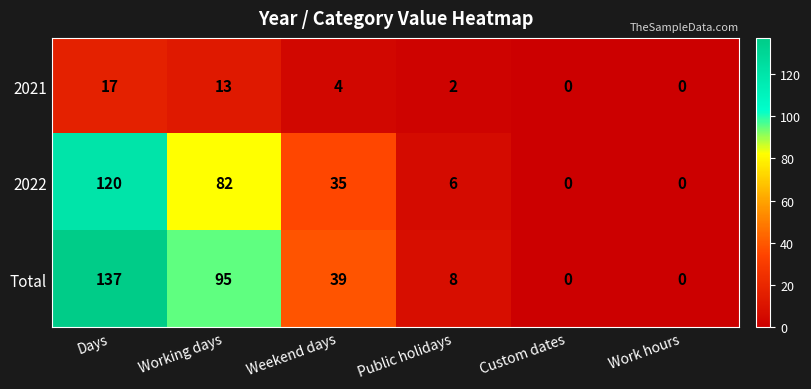

What is the difference between the maximum and minimum values in the Total series?

137